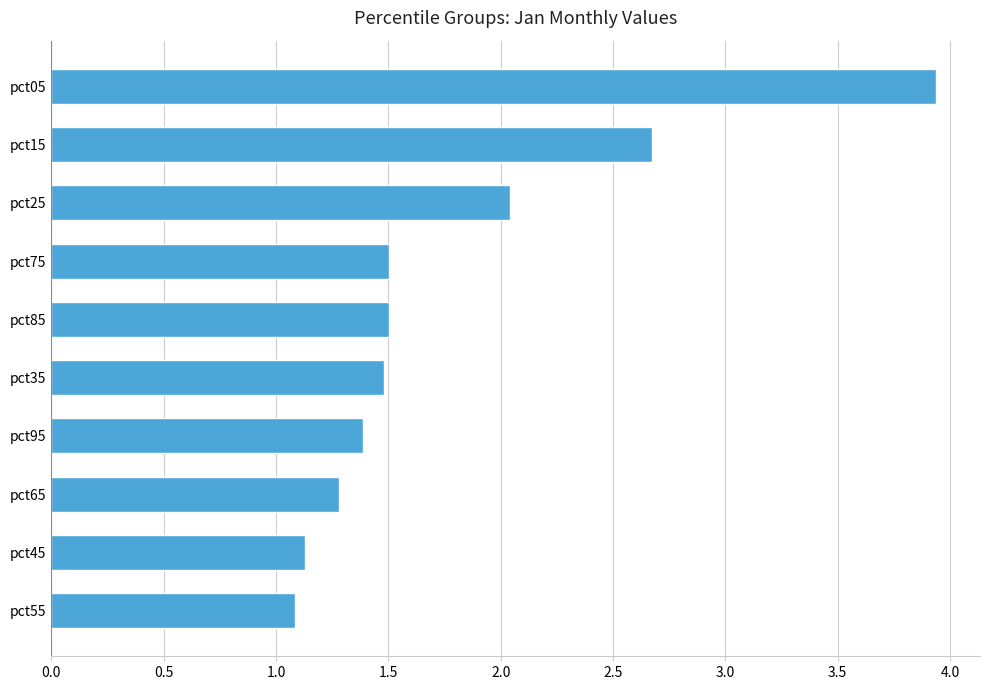

Is it true that the value at pct75 is 0.5?

False